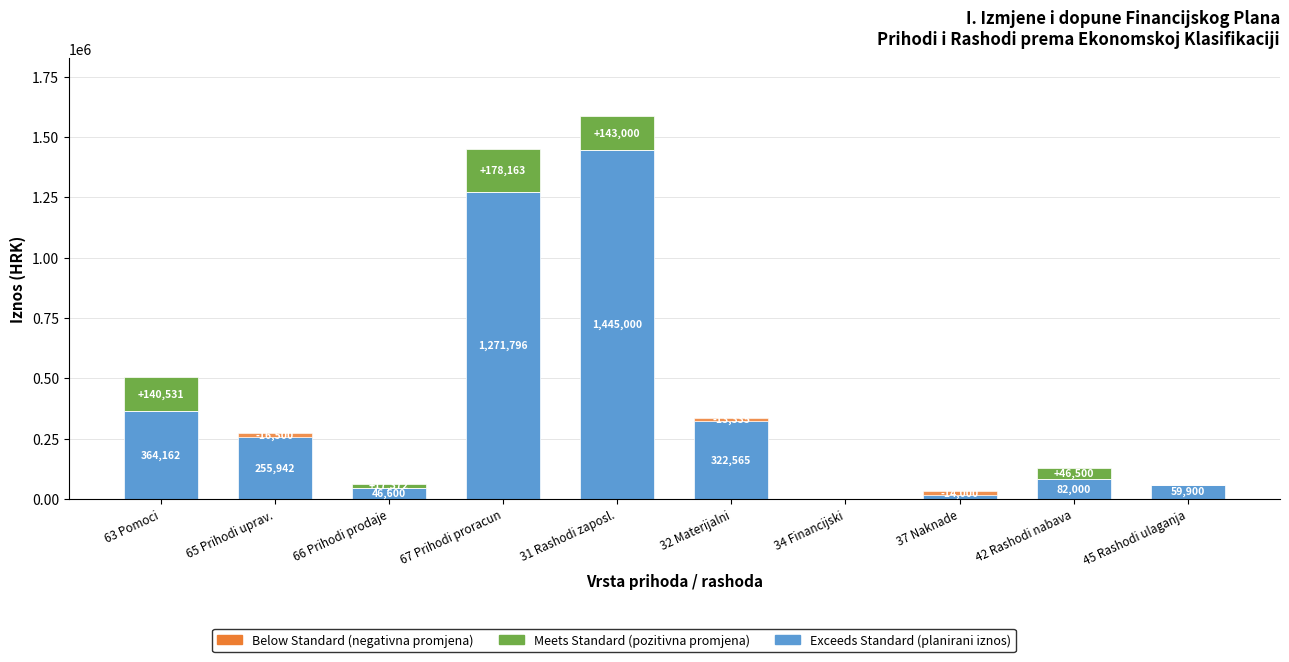

At which category is the sum across all series the highest?

31 Rashodi zaposl.